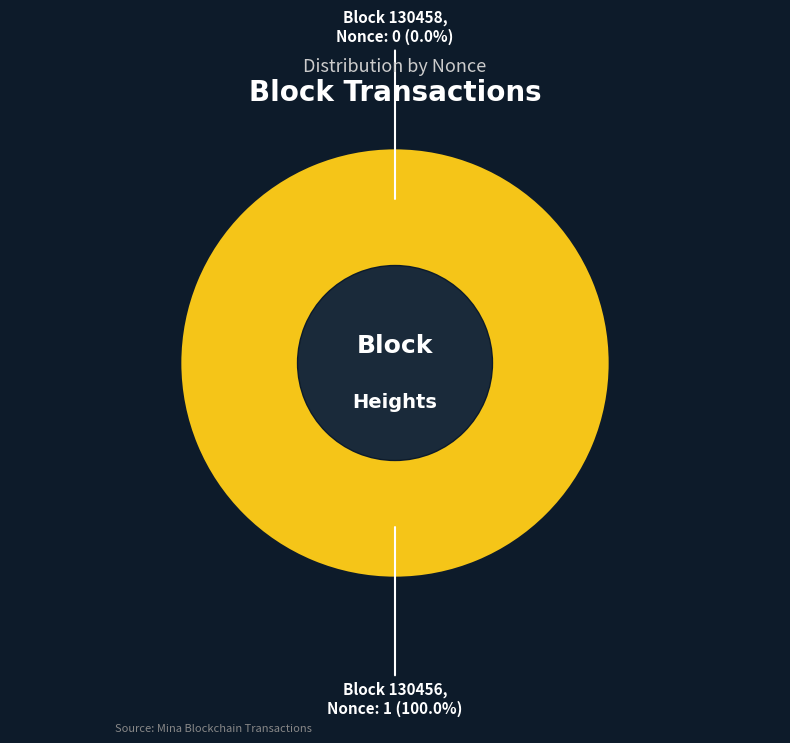

Is it true that 130456 is 99% of the pie?

False